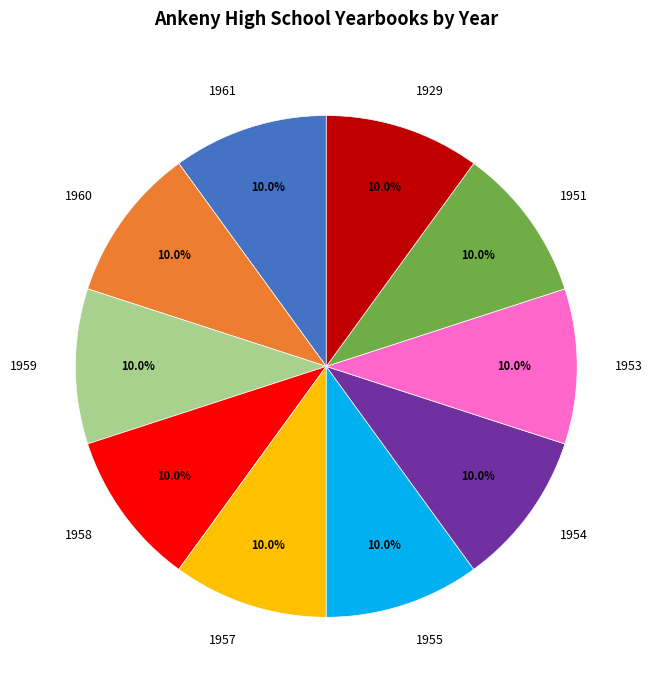

True or false: 1958 accounts for 10% of the total.

True